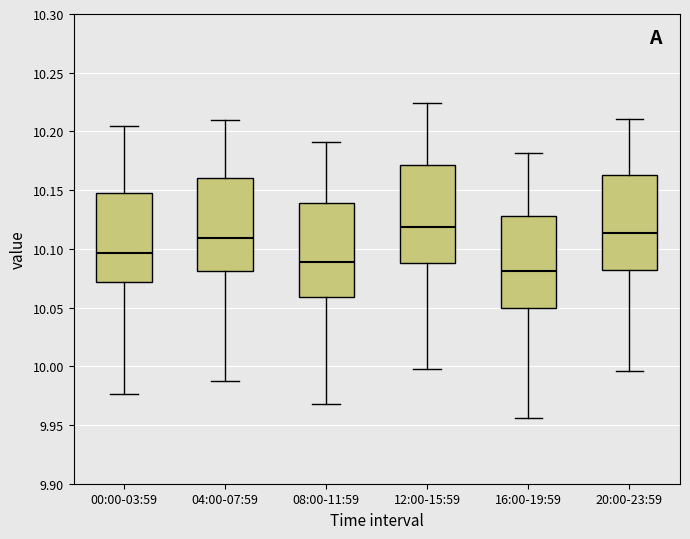

Reading left to right, read every box against the y-axis: the position of its median line, the range the box covers, and the ends of its whiskers. The values are not printed on the chart, so give them approximately, as read against the axis.

00:00-03:59: median 10.095, box 10.070 to 10.150, whiskers 9.975 to 10.205
04:00-07:59: median 10.110, box 10.080 to 10.160, whiskers 9.990 to 10.210
08:00-11:59: median 10.090, box 10.060 to 10.140, whiskers 9.970 to 10.190
12:00-15:59: median 10.120, box 10.090 to 10.170, whiskers 9.995 to 10.225
16:00-19:59: median 10.080, box 10.050 to 10.130, whiskers 9.955 to 10.180
20:00-23:59: median 10.115, box 10.080 to 10.160, whiskers 9.995 to 10.210